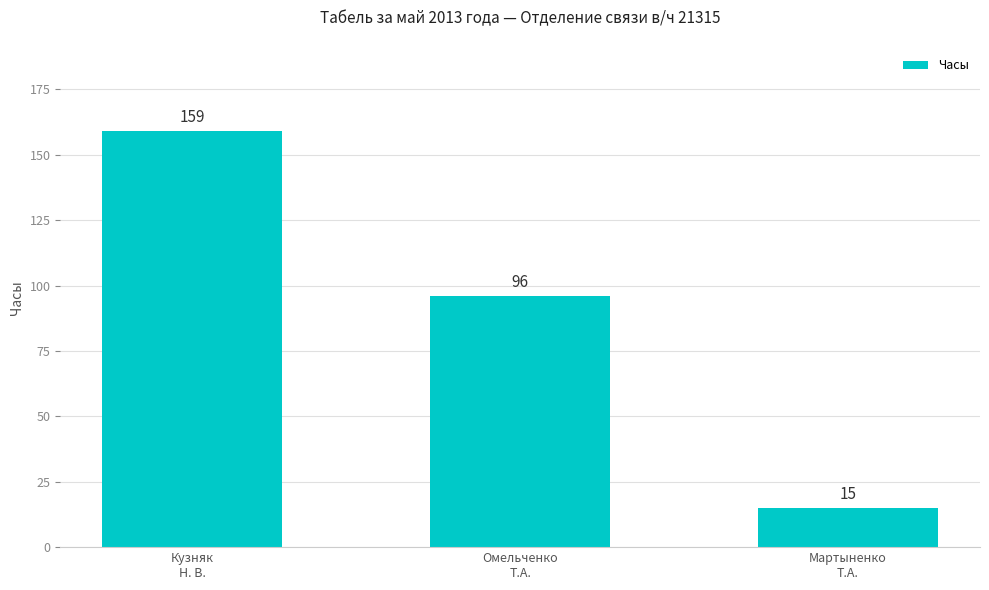

What is the label of the 1st bar from the left?

Кузняк
Н. В.